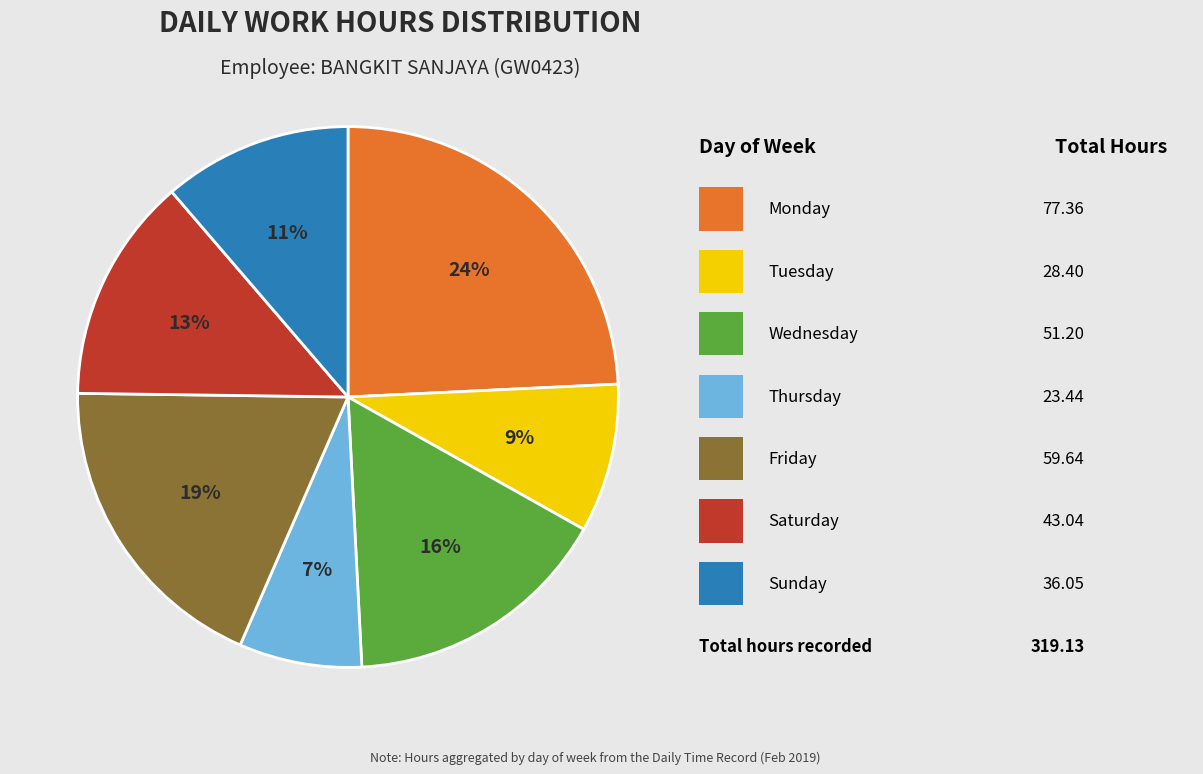

To the nearest percent, what is the difference between the largest and smallest slice percentages?

17%